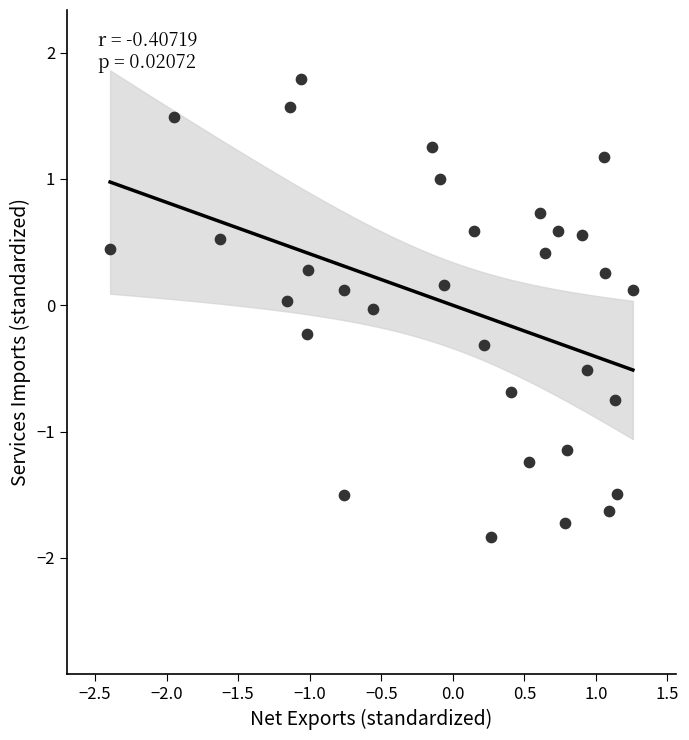

What is the range of X values (max minus min)?

3.7